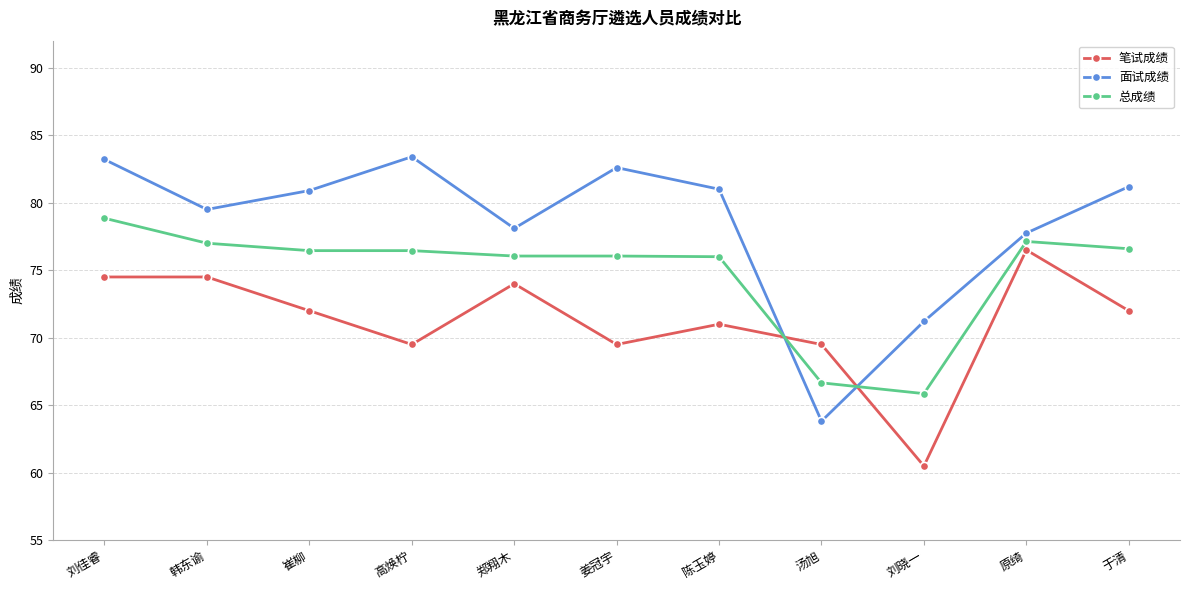

Where is the first local maximum for 面试成绩?

高焕柠